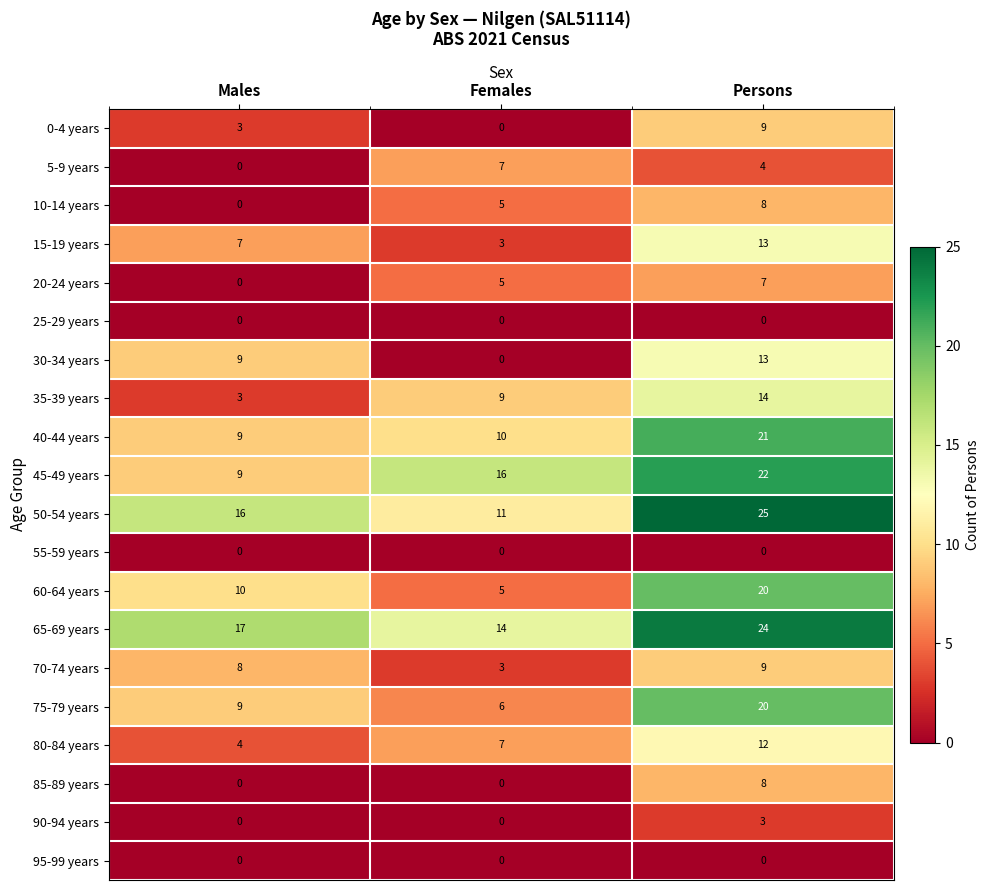

What is the difference between the highest and lowest values at Males?

17